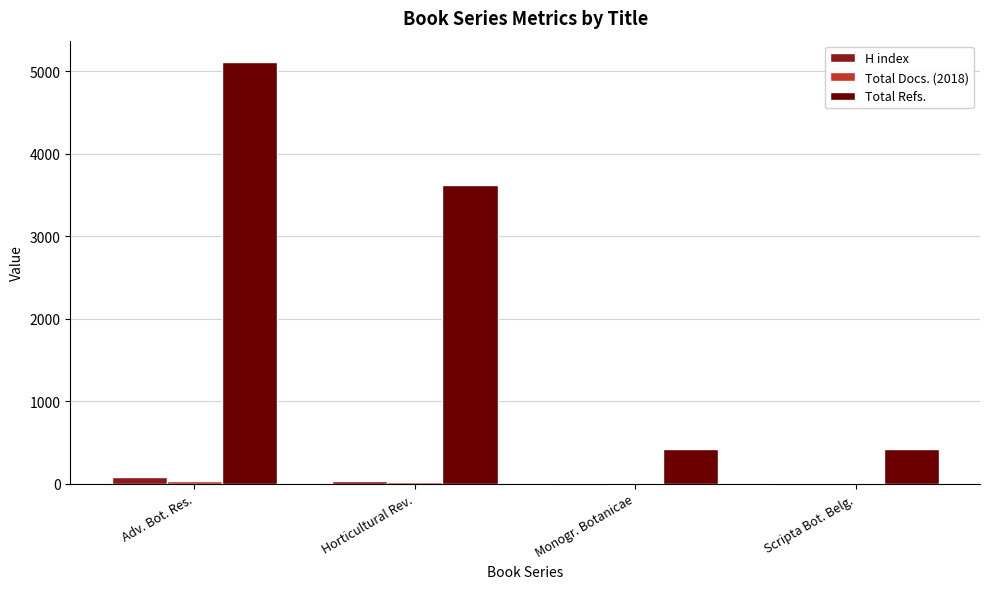

What is the sum of all Total Refs. values?

9566